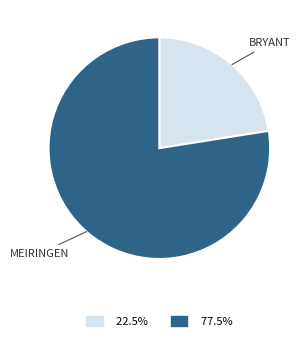

Is there a majority slice in this chart?

Yes